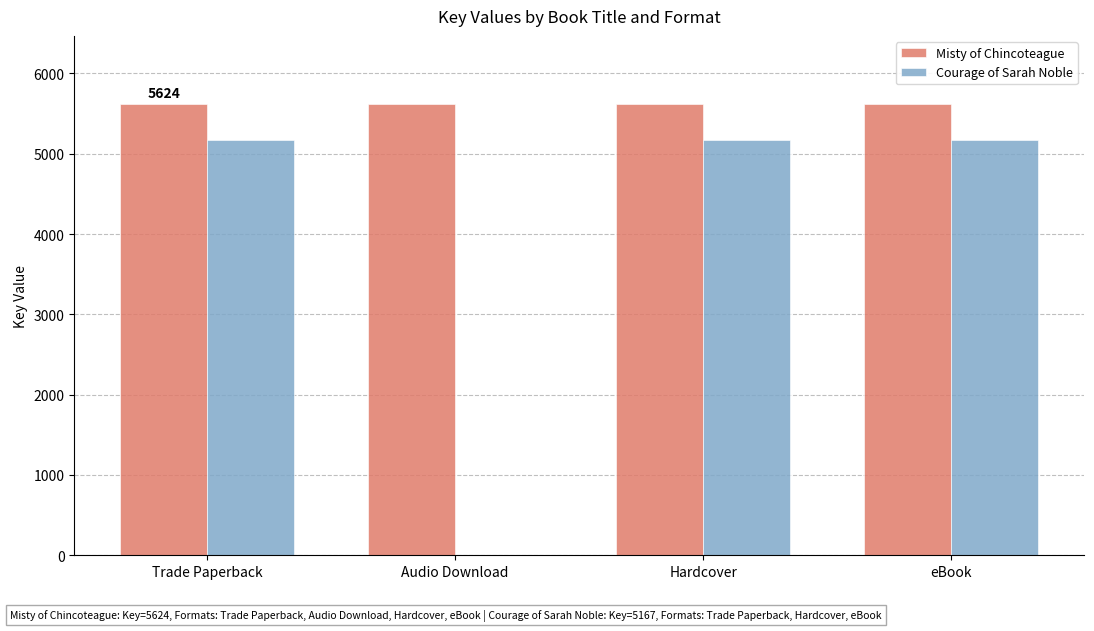

Are the bars grouped side by side (vs. stacked)?

Yes